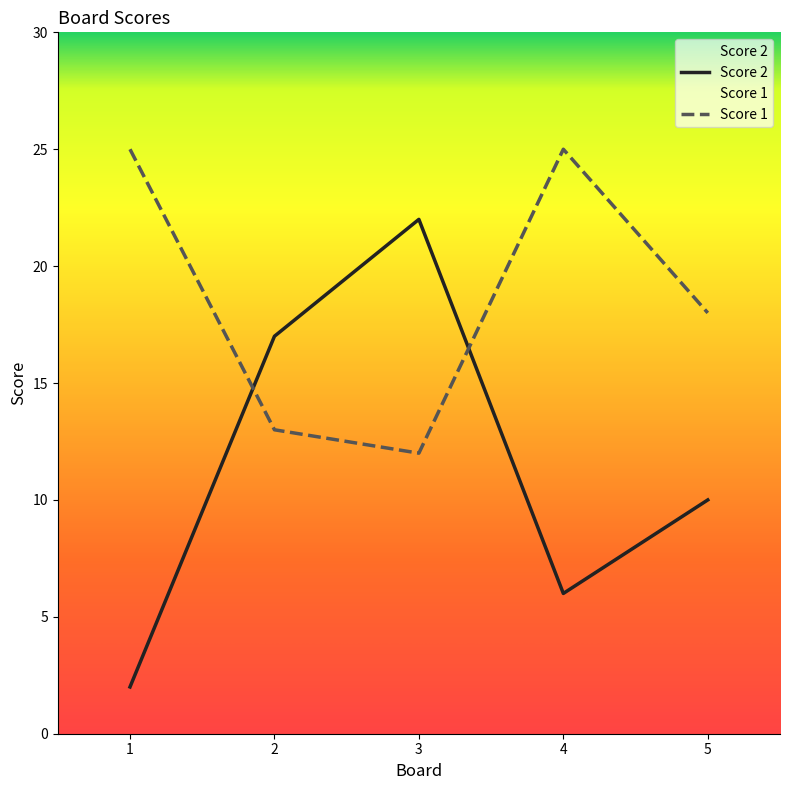

Reading right to left, transcribe all the data shown in this chart.

Score 2: 10	6	22	17	2
Score 1: 18	25	12	13	25